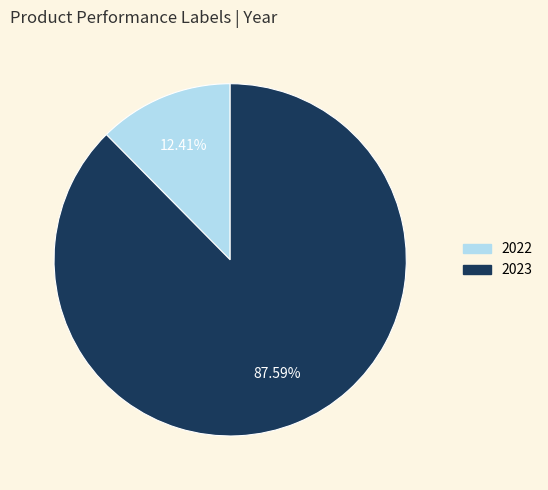

How much of the chart is everything except 2022?

87.6%